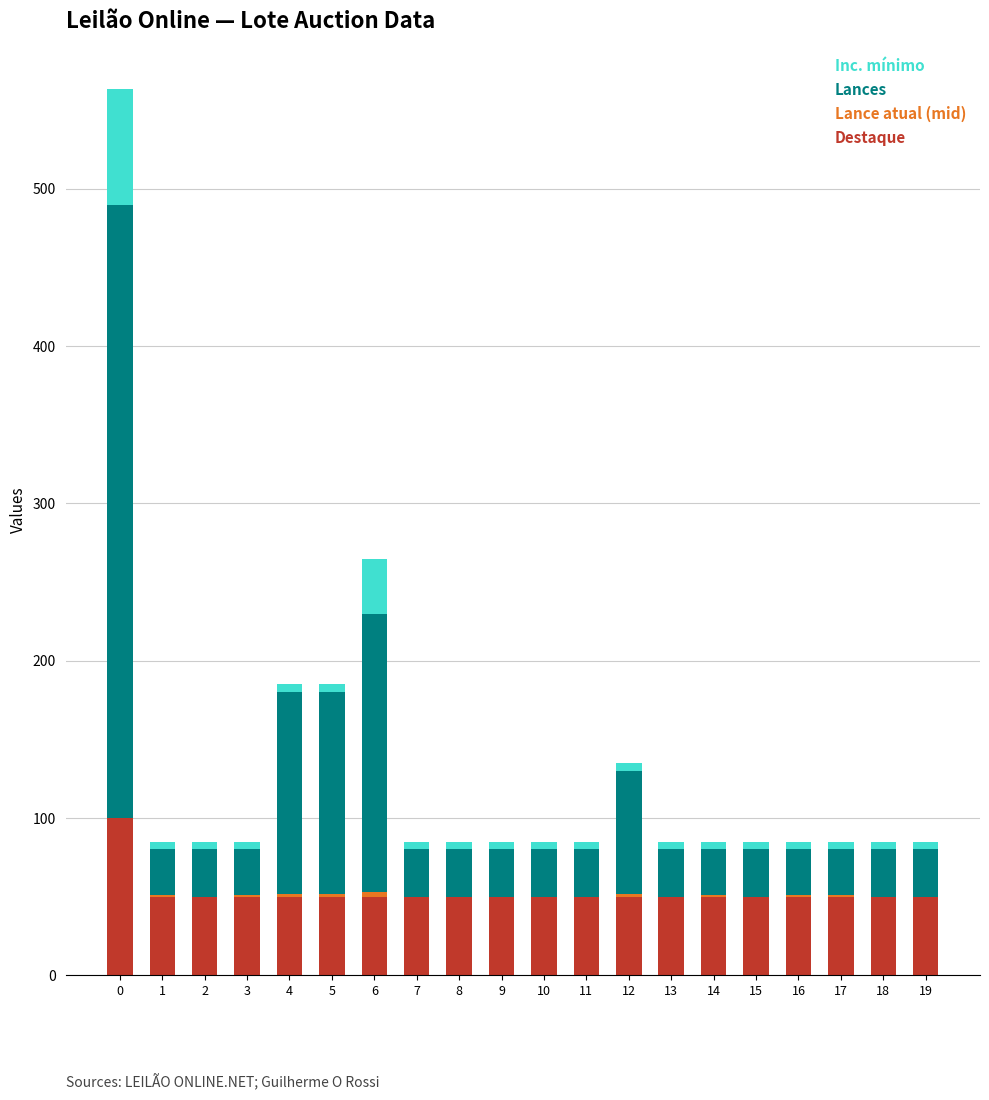

Are the bars horizontal?

No